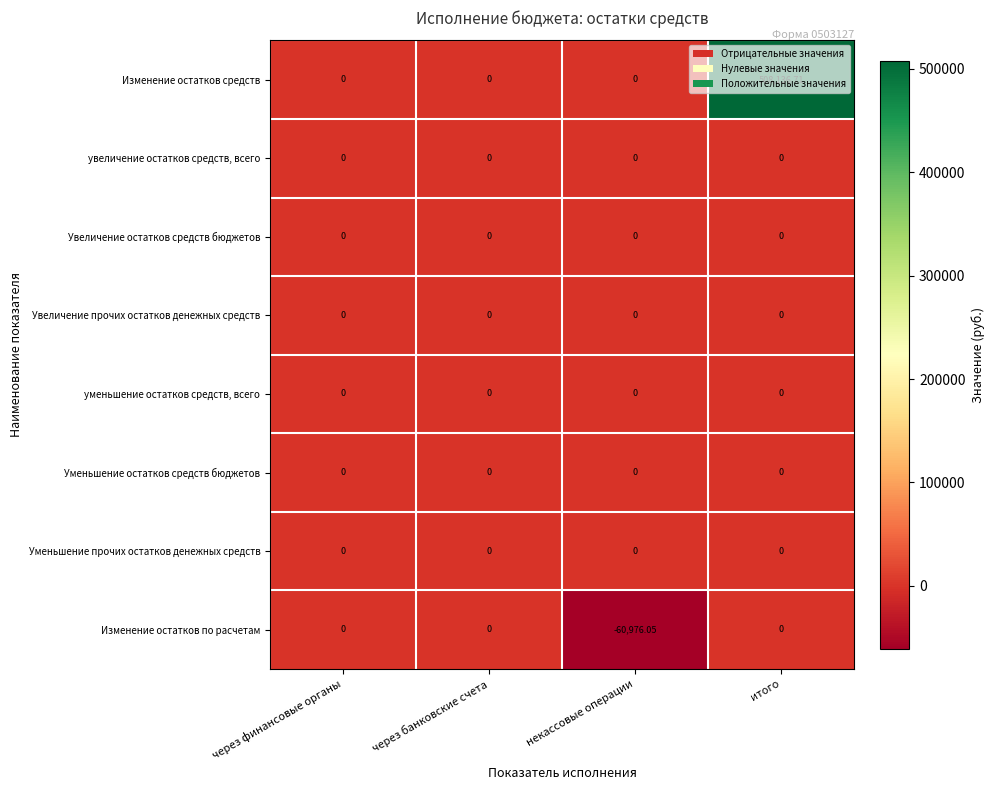

Which series has the largest total across all categories?

Изменение остатков средств